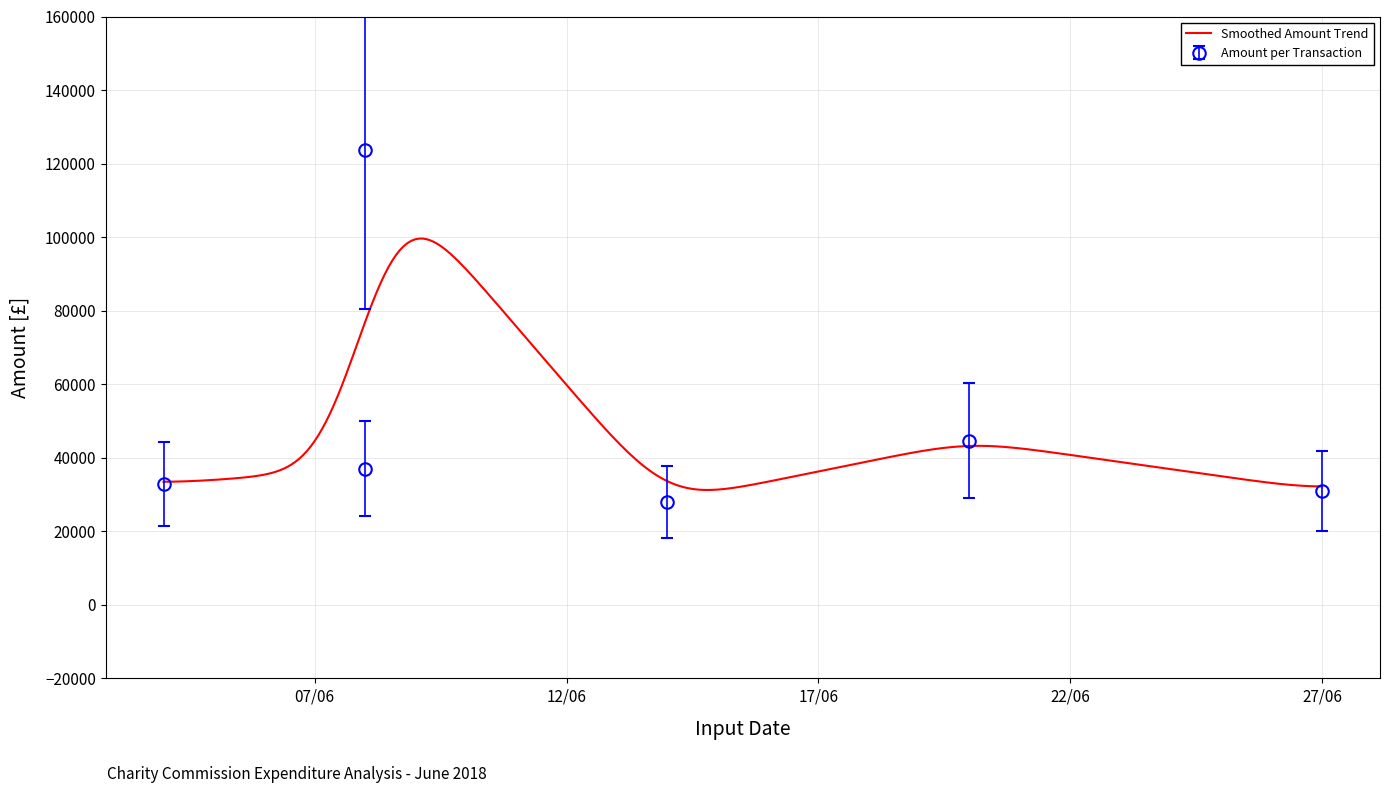

Reading left to right, list all the values displayed in this chart.

44381.5	166892.4	50010.7	37654.7	60287.1	41958.0